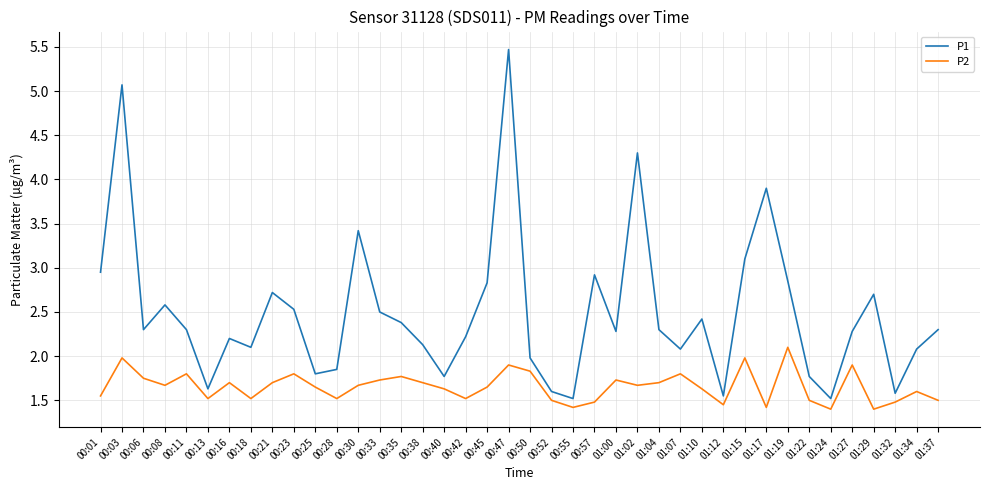

The P1 series shows 0.5 at 00:50. True or false?

False